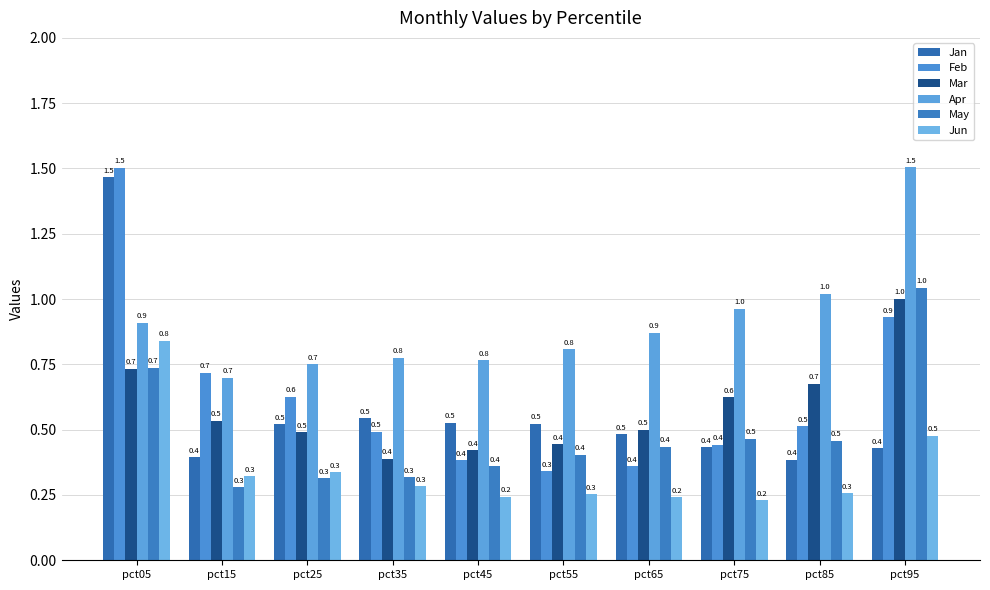

Between pct45 and pct95, which is larger?

pct45